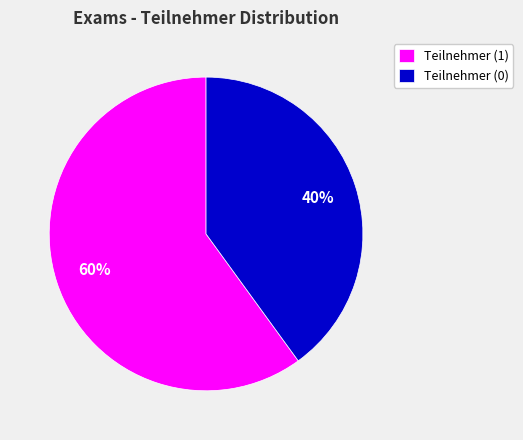

Does any single category account for the majority?

Yes